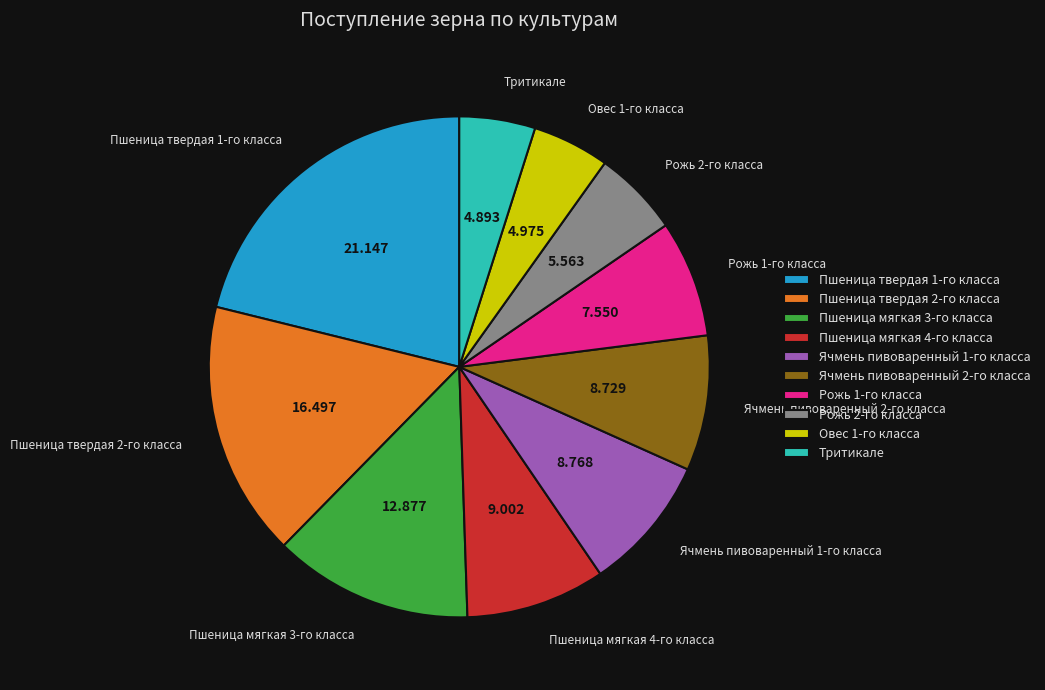

Approximately how many times larger is the value at Пшеница твердая 1-го класса compared to Ячмень пивоваренный 1-го класса?

2.4